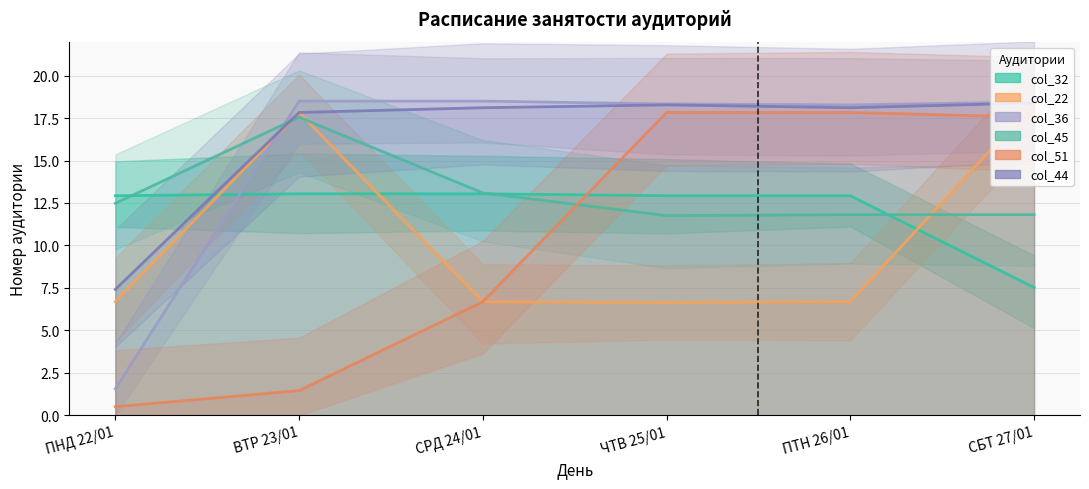

Reading left to right, list all the values displayed in this chart.

col_32: 12.9	13.0	13.0	12.9	12.9	7.5
col_22: 6.7	17.8	6.7	6.6	6.7	18.4
col_36: 1.6	18.5	18.5	18.3	18.3	18.4
col_45: 12.5	17.6	13.1	11.8	11.8	11.8
col_51: 0.5	1.4	6.7	17.8	17.8	17.6
col_44: 7.4	17.8	18.1	18.3	18.1	18.4